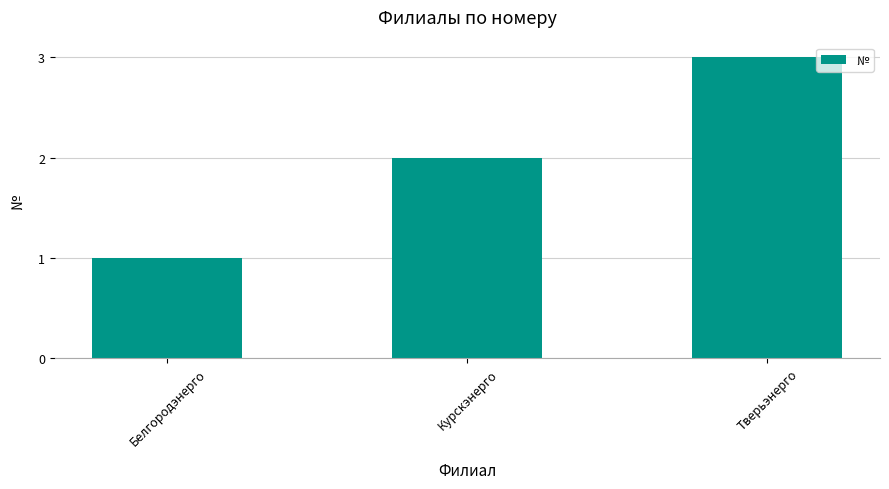

How many bars are there in total?

3